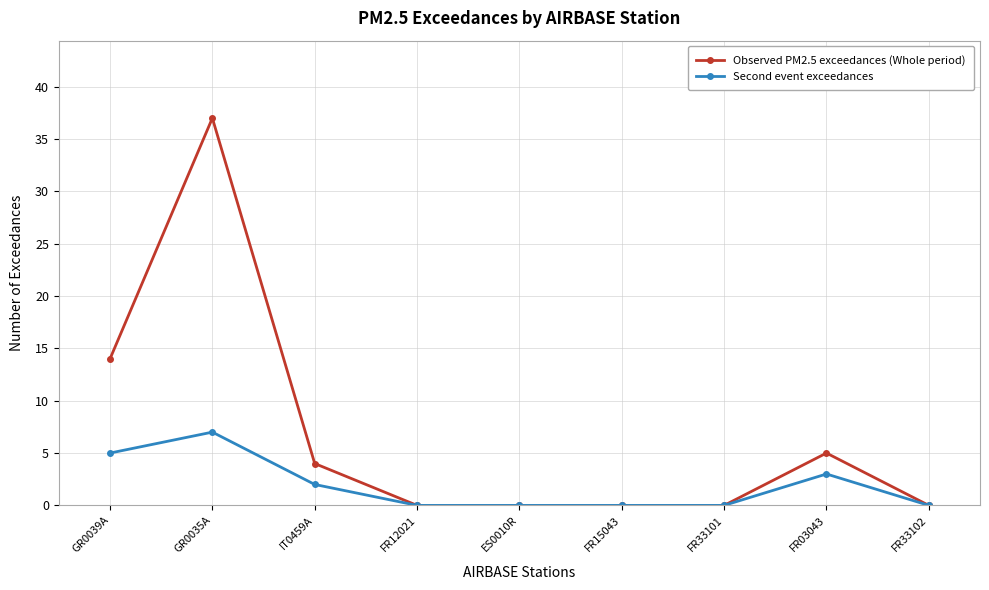

What is the difference between the maximum and second lowest values in the Second event exceedances series?

7